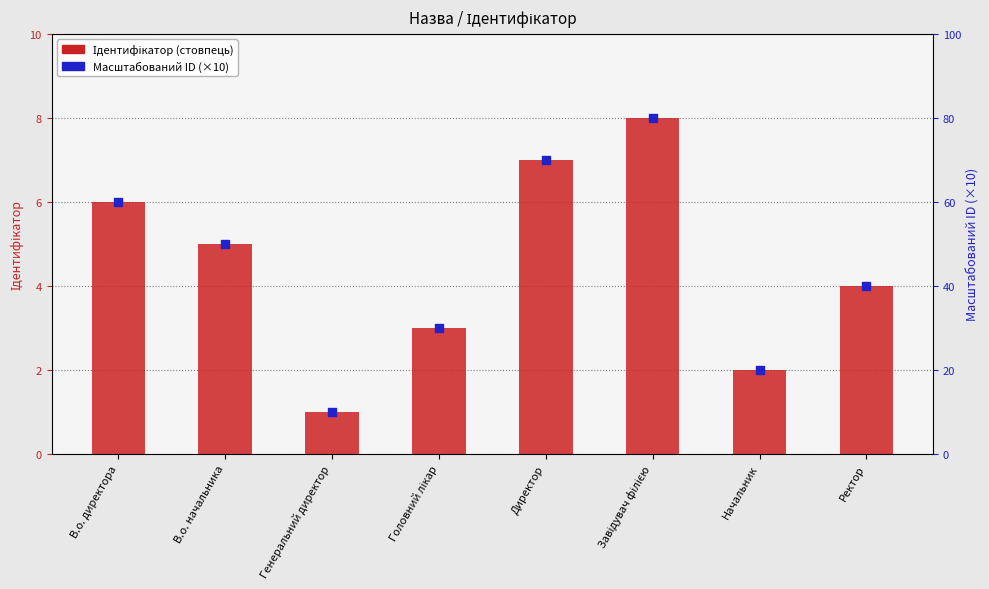

What are all the series names shown in the legend?

Ідентифікатор, Масштабований ID (×10)